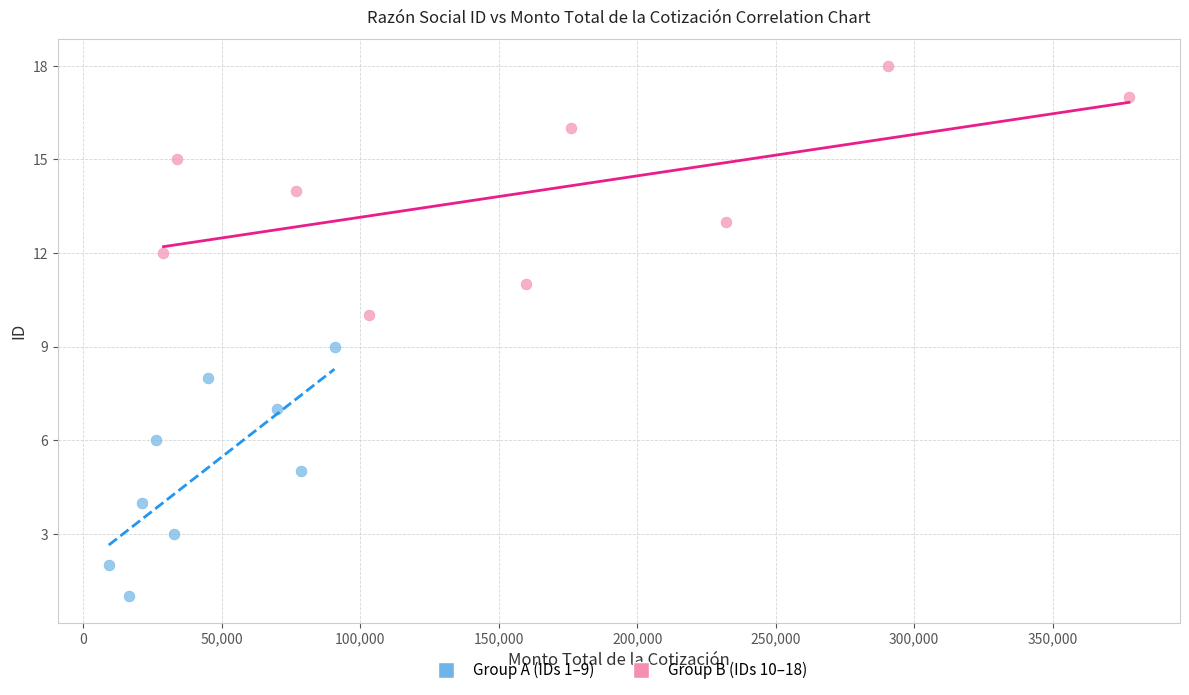

What are all the series names shown in the legend?

Group A (IDs 1–9), Group B (IDs 10–18)